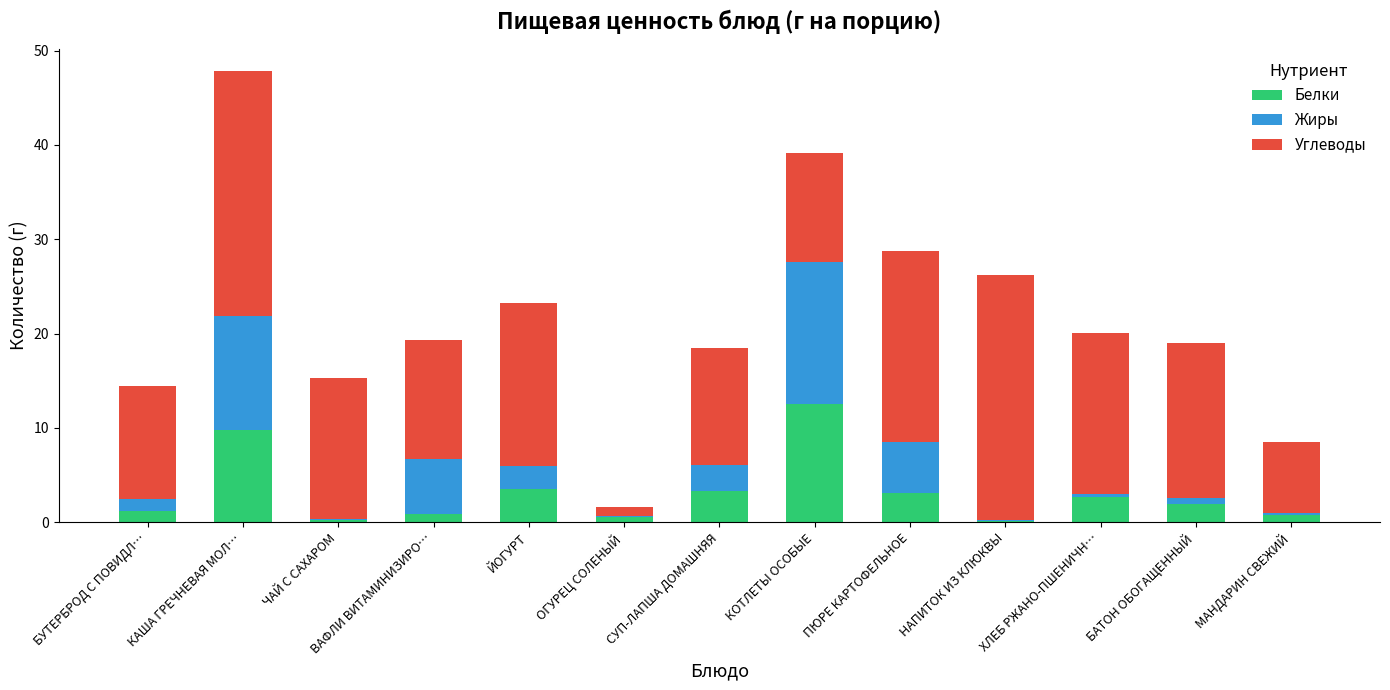

Are the bars horizontal?

No